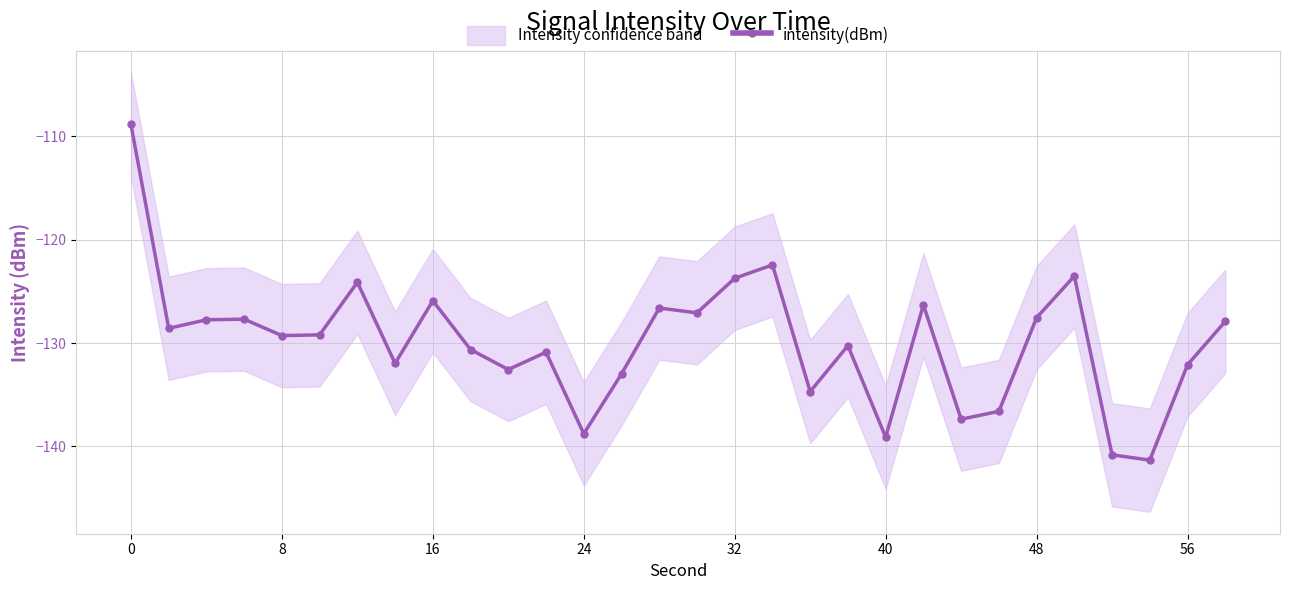

True or false: intensity(dBm) has more than 1 points higher than both neighbors.

True